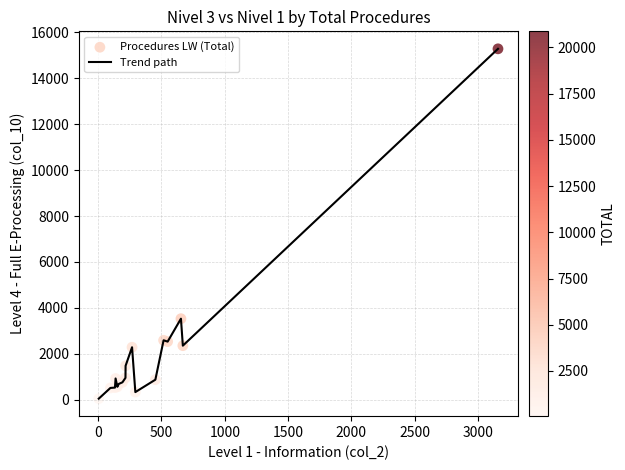

What is the maximum value shown in the chart?

15276